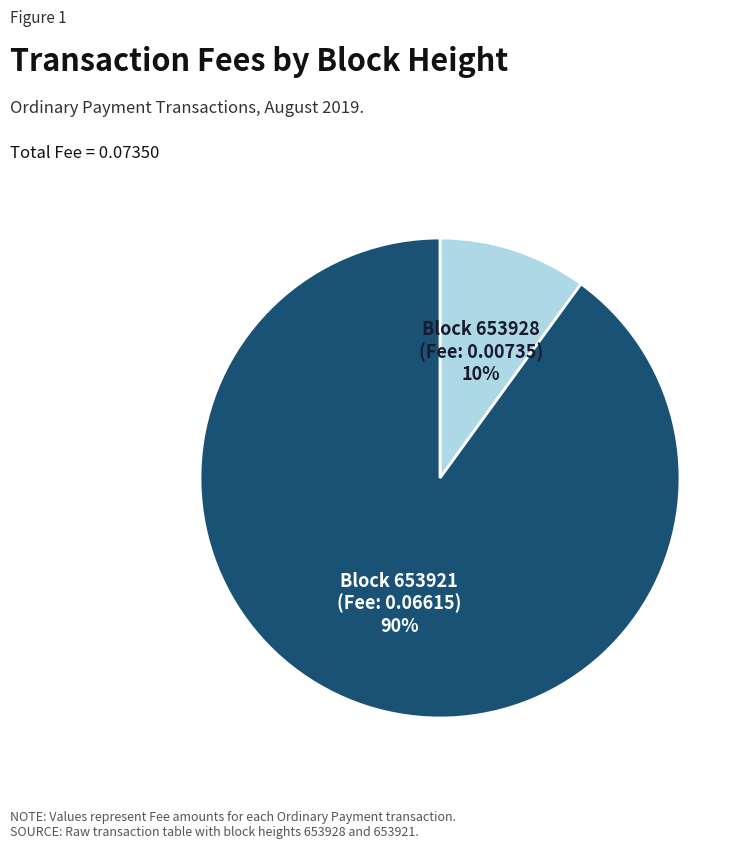

To the nearest percent, what is the difference between the largest and smallest slice percentages?

80%